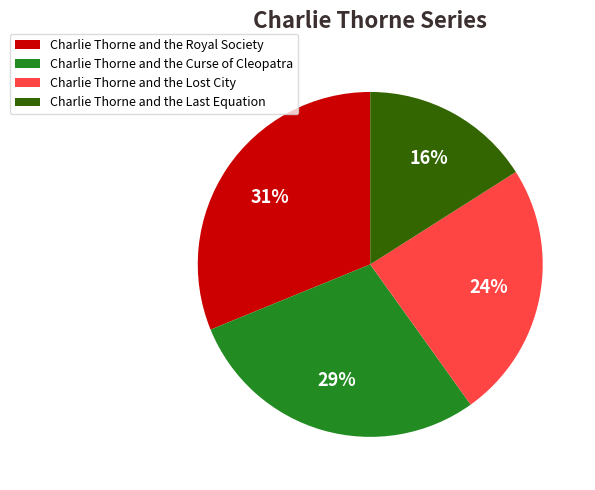

True or false: Charlie Thorne and the Royal Society accounts for 31% of the total.

True